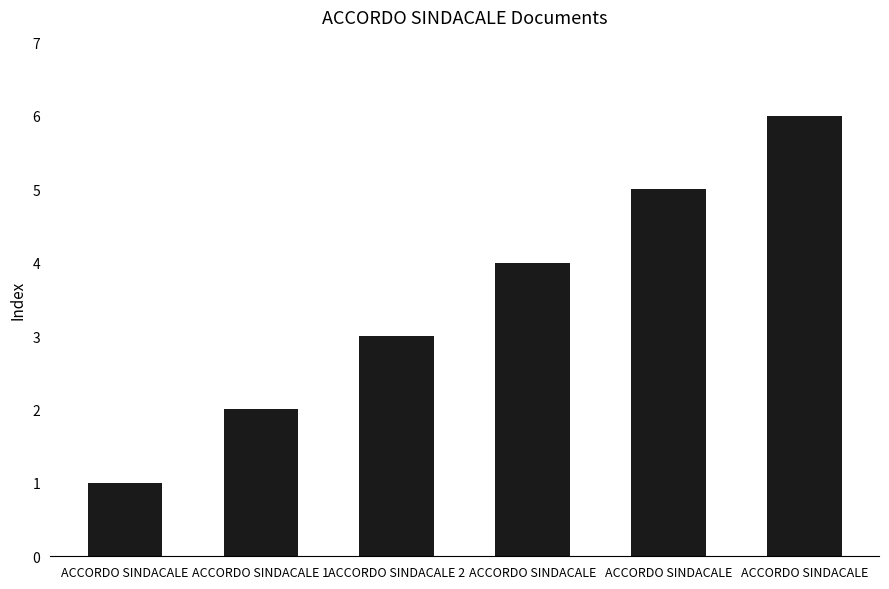

How many distinct data groups are displayed?

1